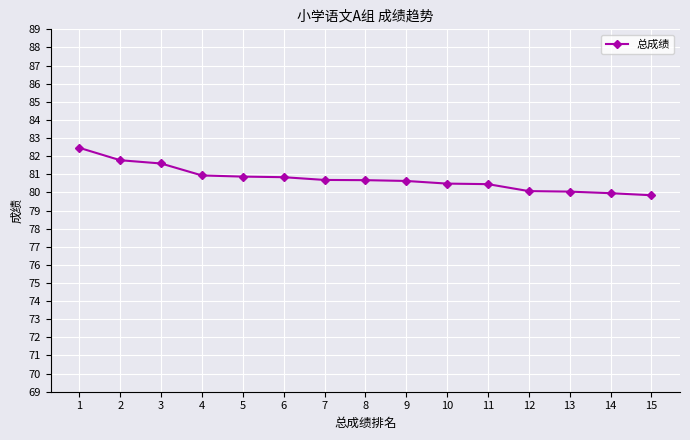

How many lines are shown in the chart?

1